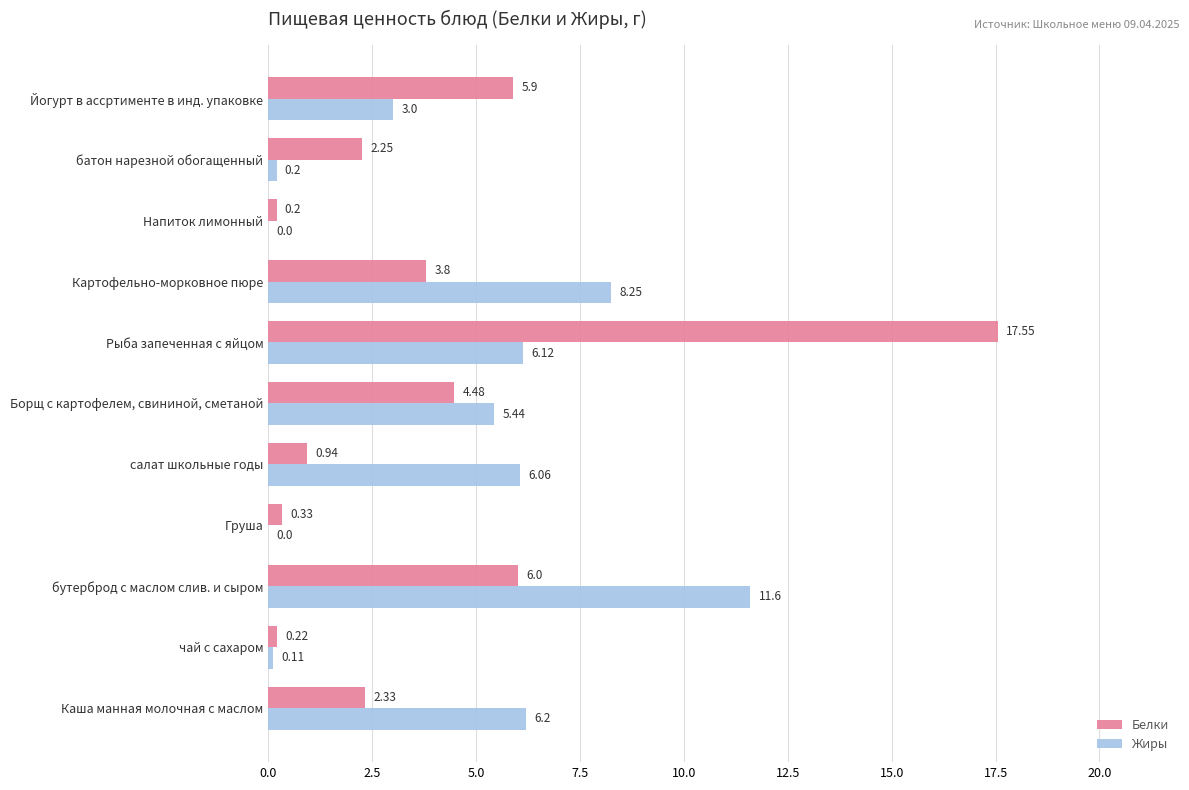

What is the sum of the Белки values at салат школьные годы and Груша?

1.3